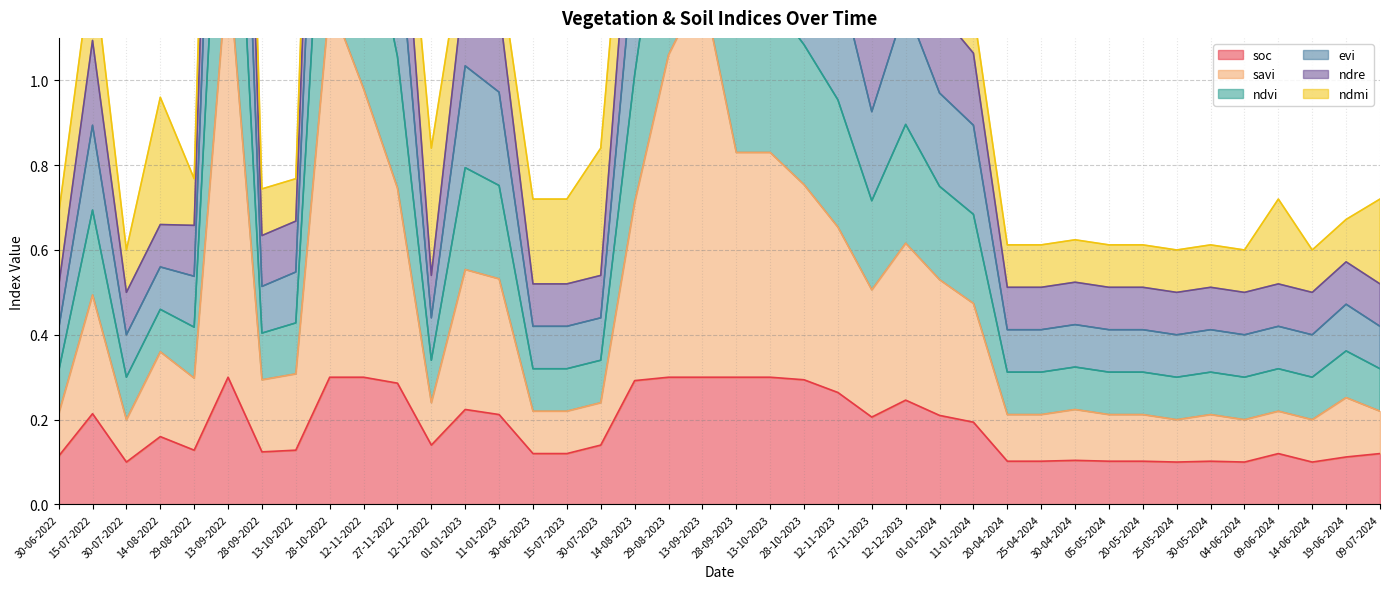

What is the difference between the highest and lowest values at 28-09-2023?

1.9